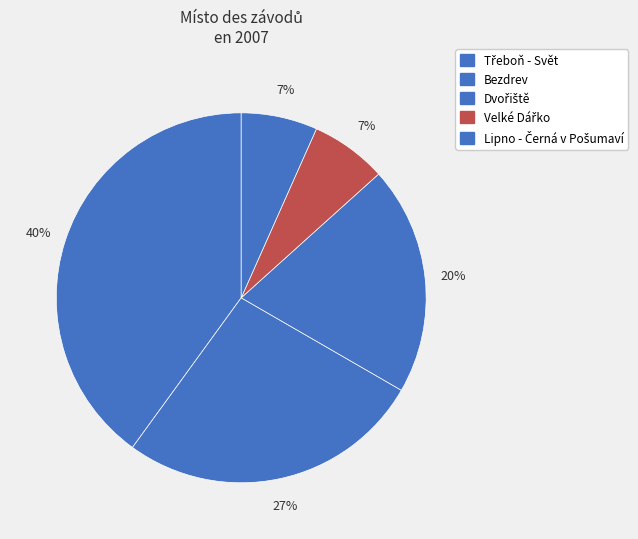

How many slices are in this pie chart?

5